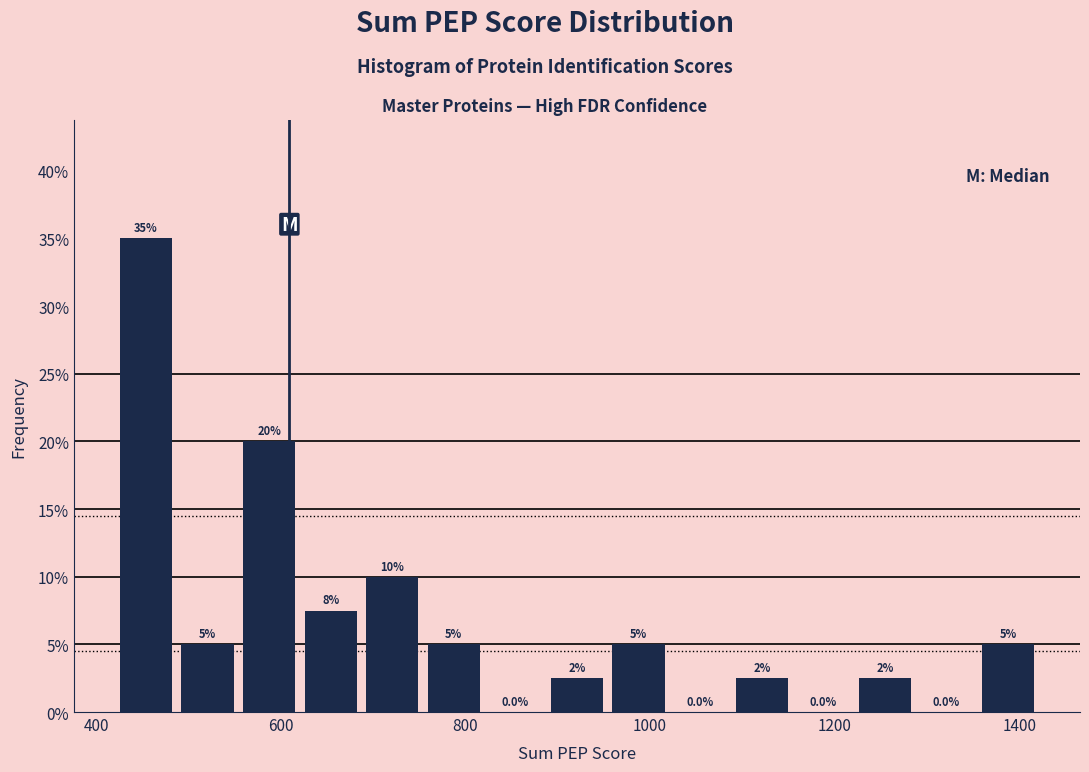

Read against the x-axis, roughly where is the centre of the tallest bar?

460